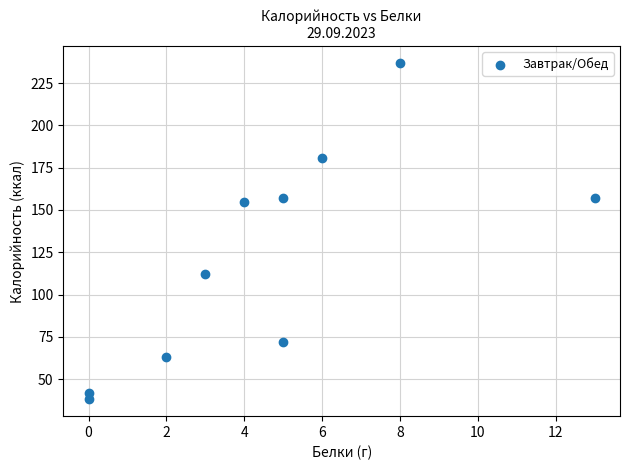

What is the average Y value?

121